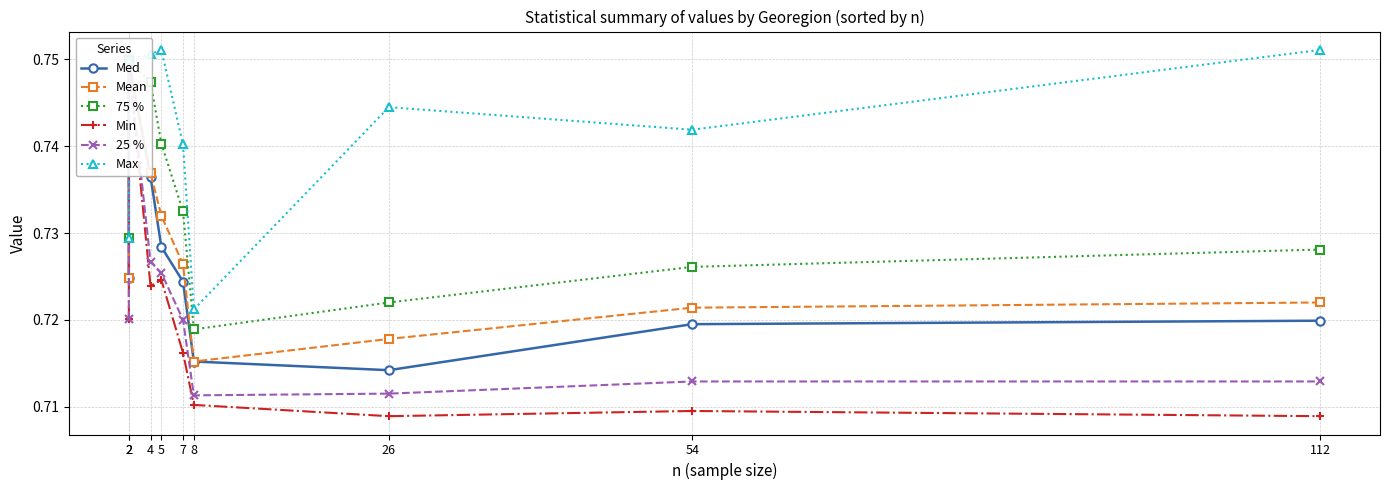

The value of Max at 26 is 0.7. True or false?

True